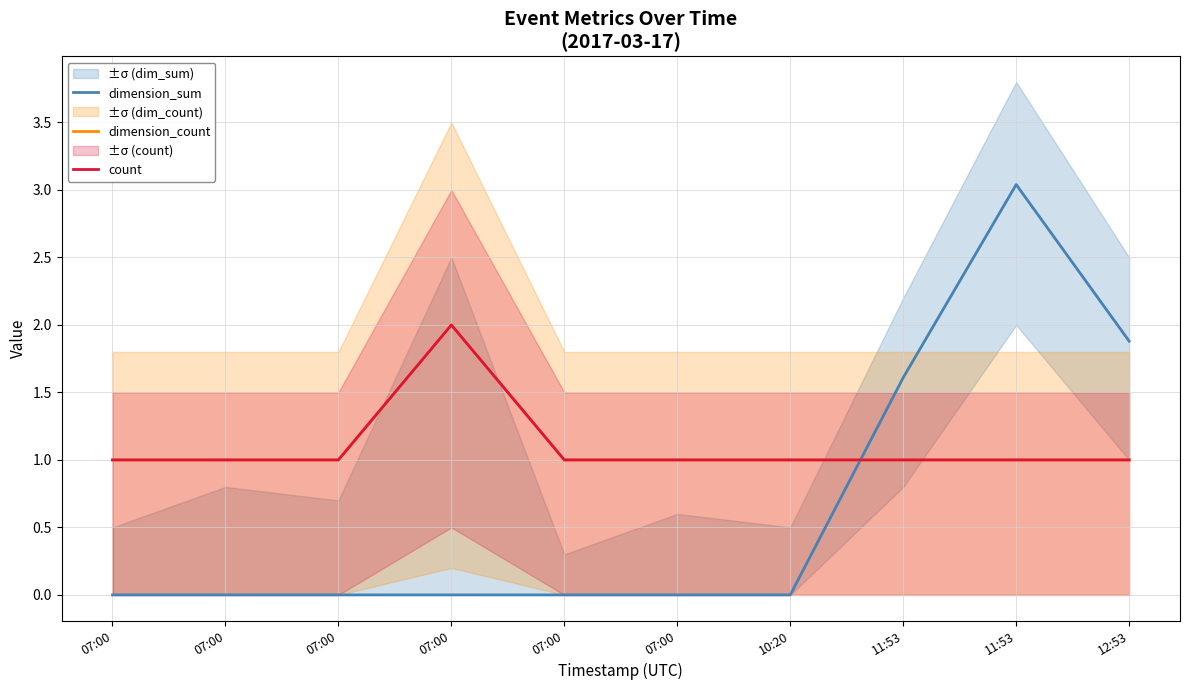

What is the label of the 7th point from the right?

07:00